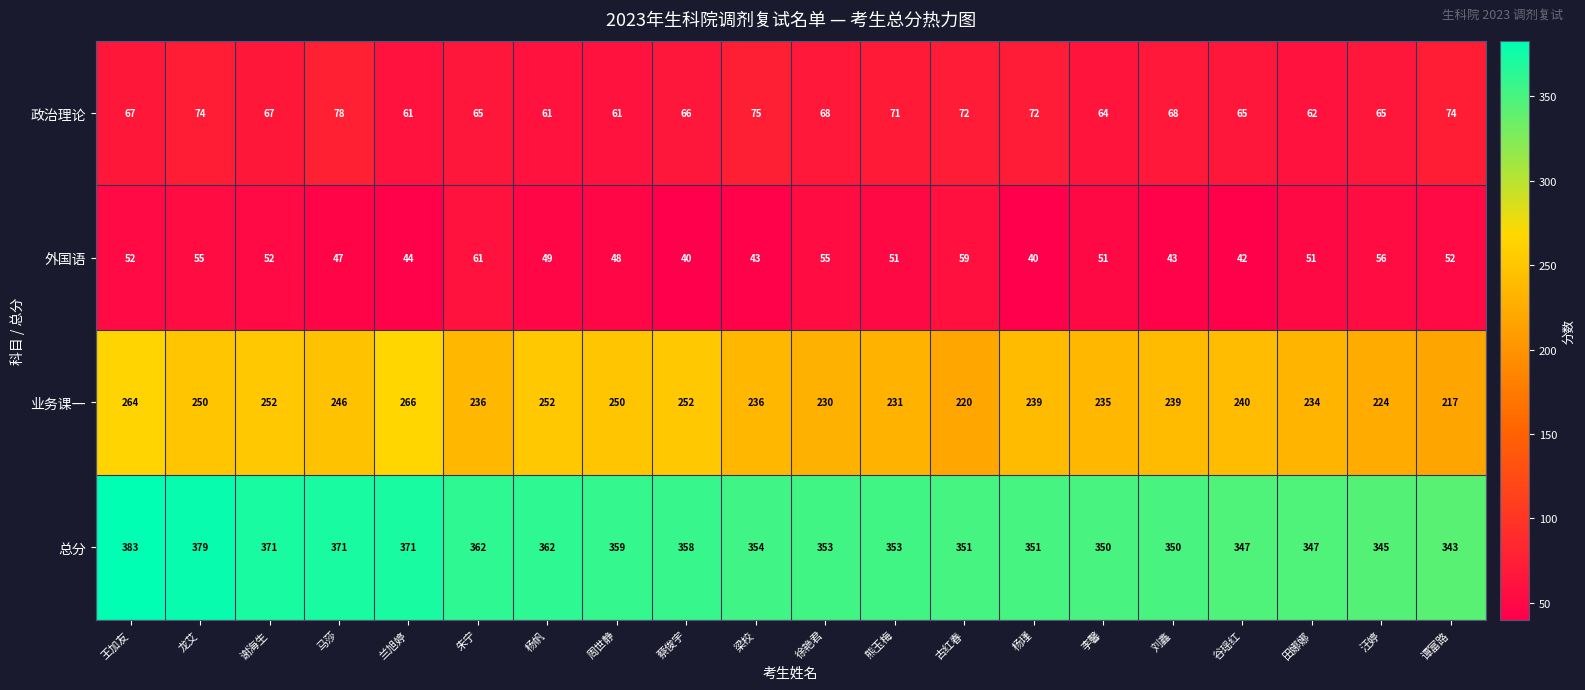

What is the difference between the 业务课一 values at 梁校 and 兰旭婷?

30